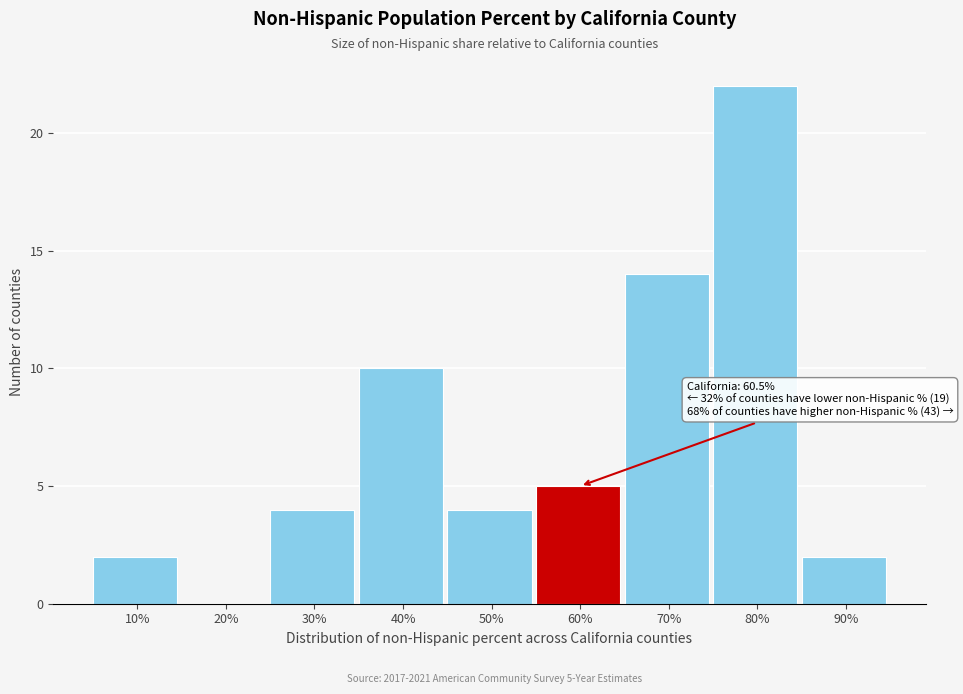

Reading right to left, extract all data points from this chart.

90%=2	80%=22	70%=14	60%=5	50%=4	40%=10	30%=4	20%=0	10%=2